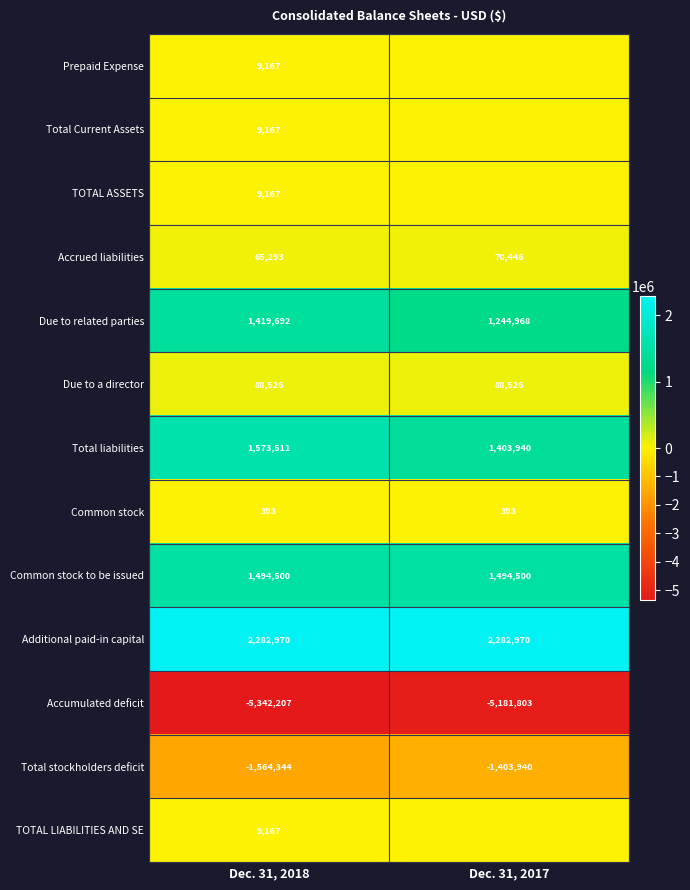

The value of Additional paid-in capital at Dec. 31, 2017 is 2282970. True or false?

True